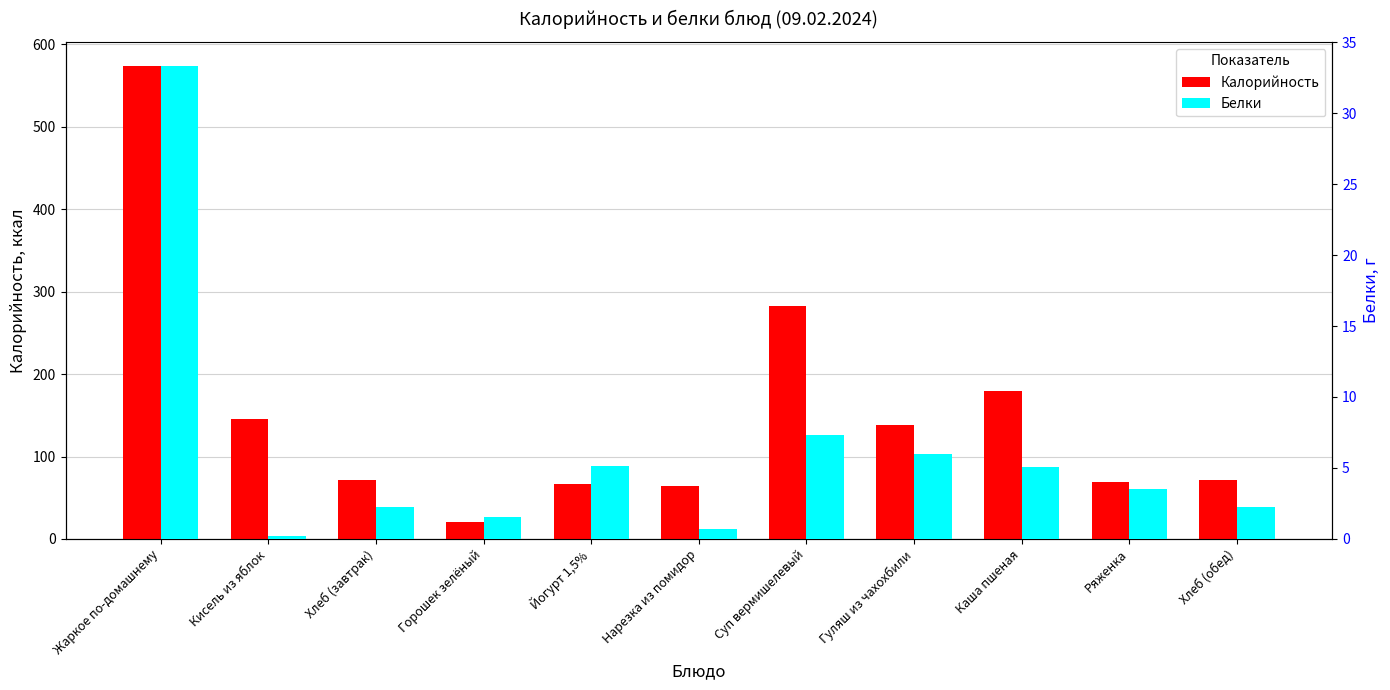

What is the maximum value shown in the chart?

574.4